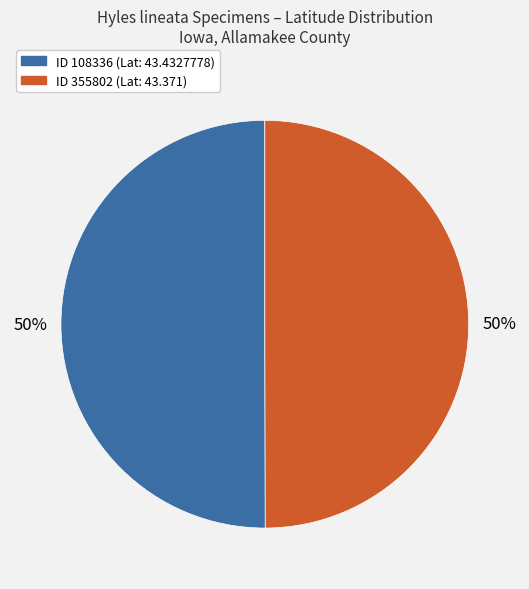

To the nearest percent, what is the average slice percentage?

50%